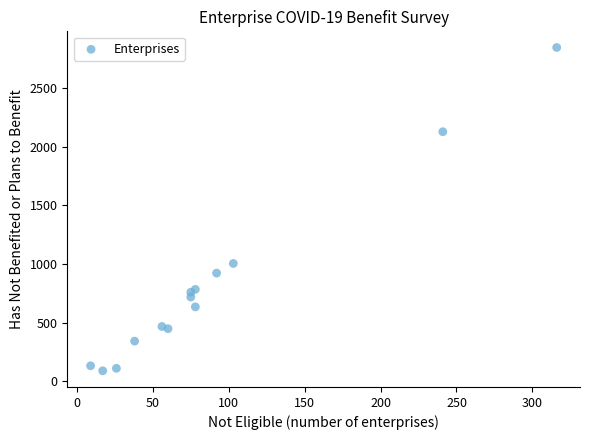

What Y value in the scatter plot is closest to 1467?

1004